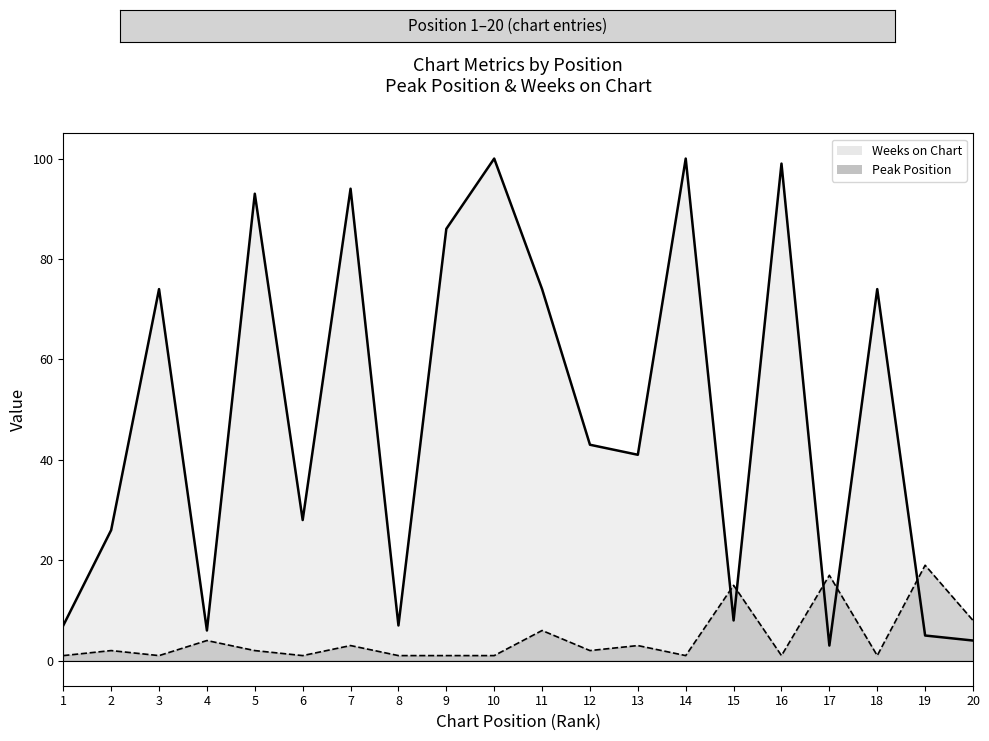

How many times do Peak Position (line) and Weeks on Chart (line) cross each other?

5